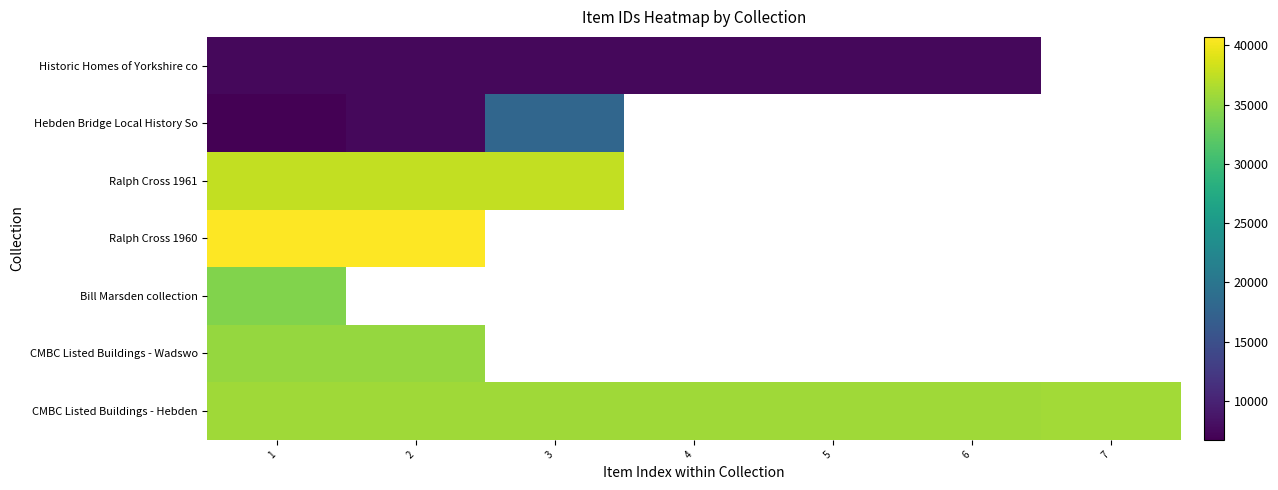

At which category is the sum across all series the highest?

1